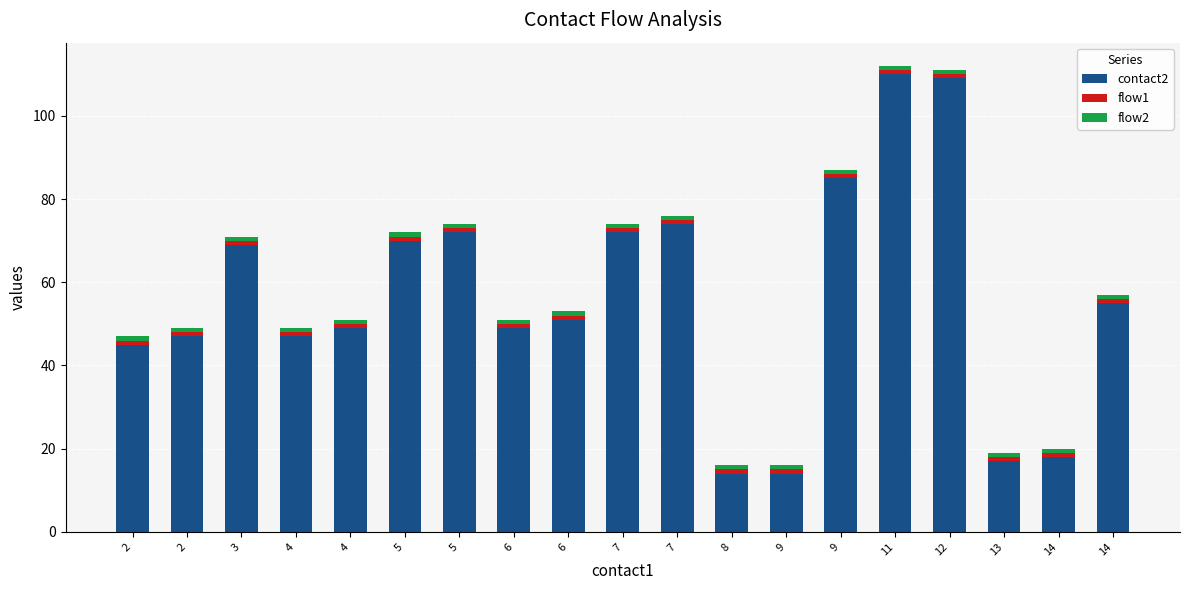

Does the chart contain any negative values?

No